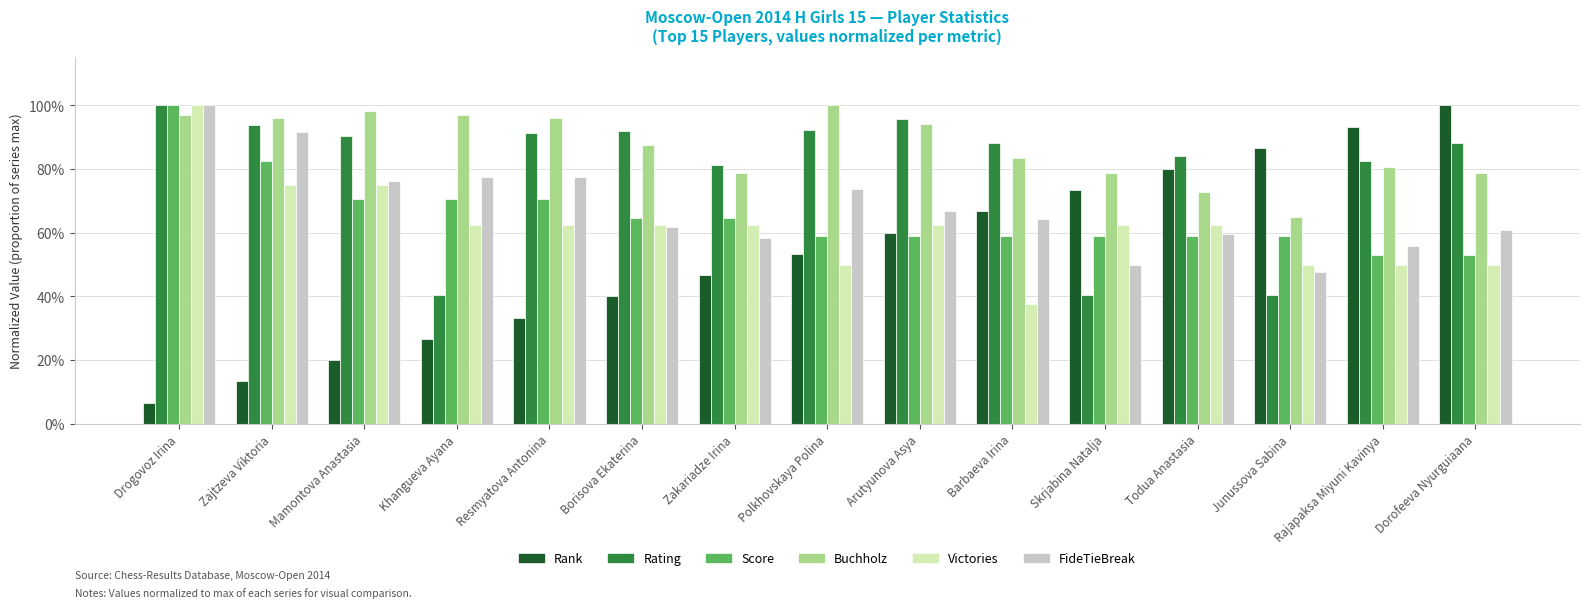

What are all the series names shown in the legend?

Rank, Rating, Score, Buchholz, Victories, FideTieBreak